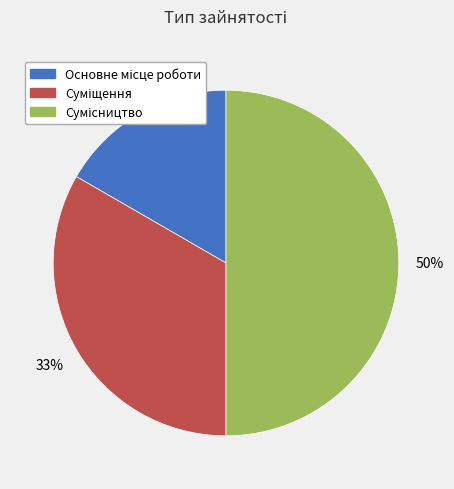

To the nearest percent, what is the difference between the largest and smallest slice percentages?

33%